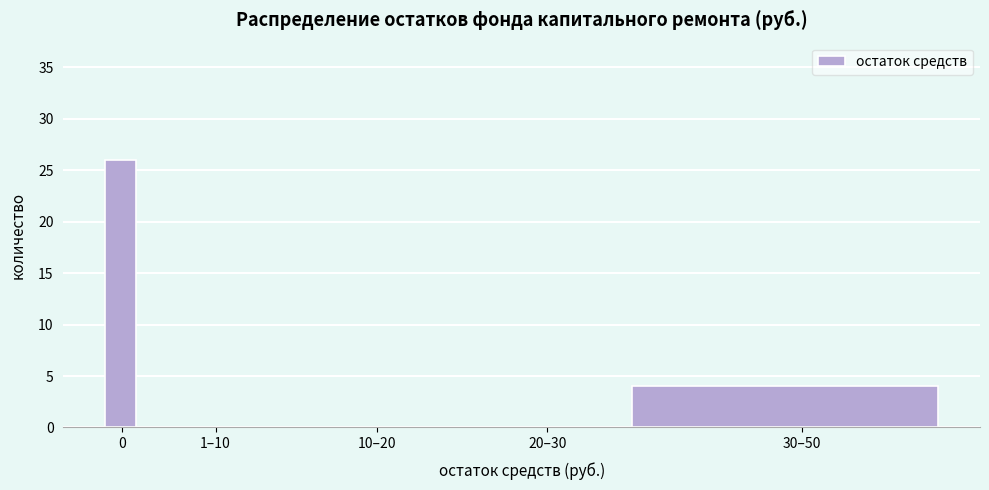

Reading left to right, extract all data points from this chart.

0=26	1–10=0	10–20=0	20–30=0	30–50=4